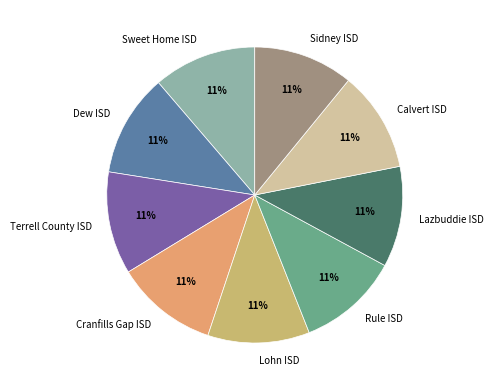

Combined, do Sidney ISD and Lohn ISD account for over 50%?

No